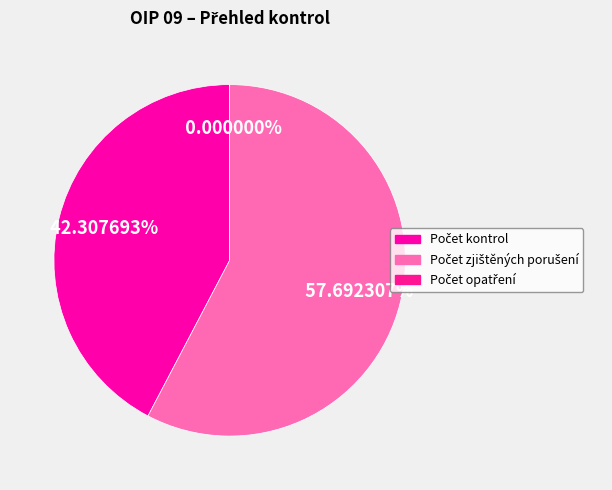

Which slice is the largest?

Počet zjištěných porušení